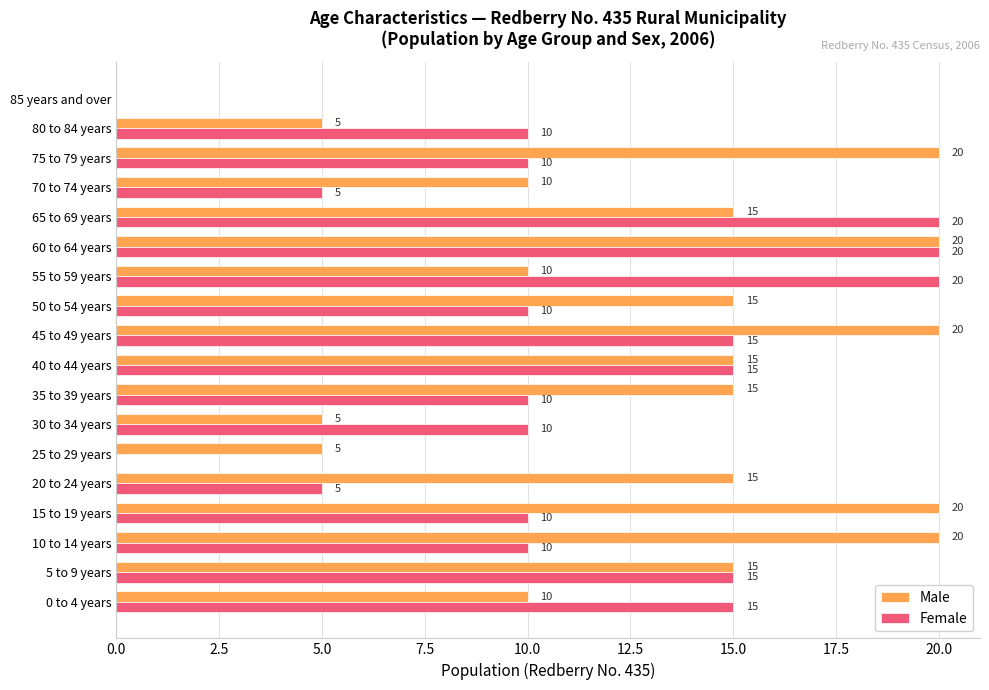

At which category is the sum across all series the highest?

60 to 64 years